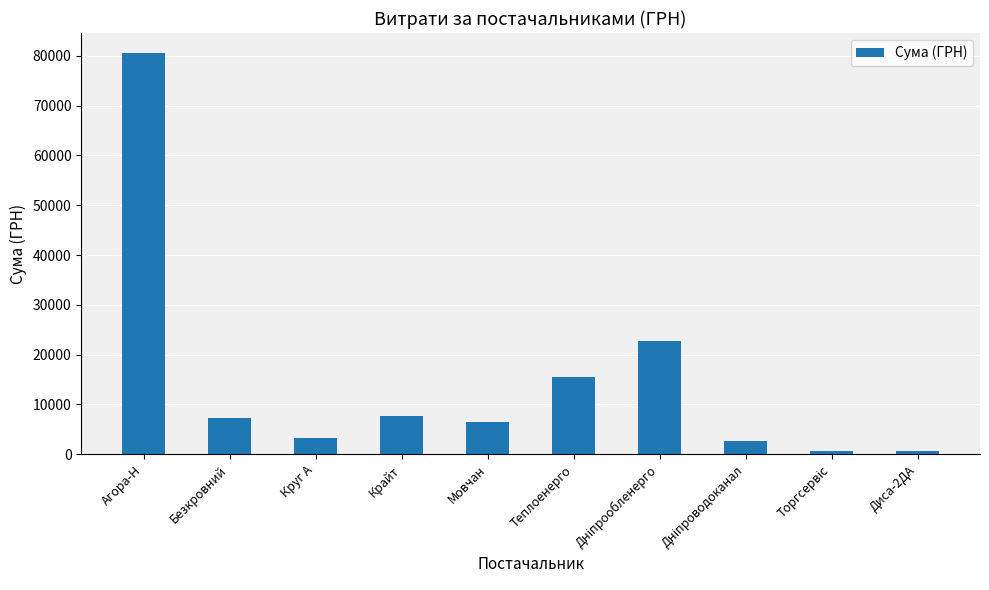

At which label does the data first exceed 7274?

Агора-Н